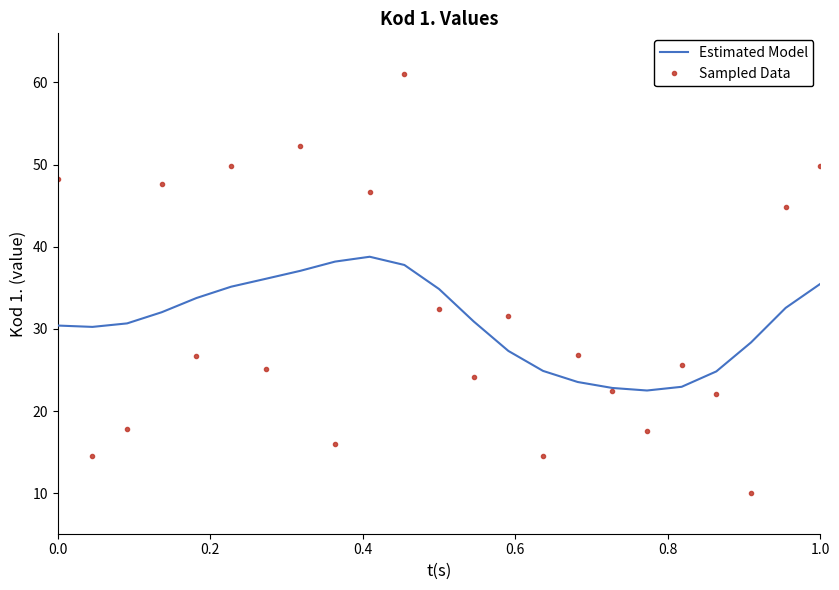

List the series in order of their peak value, highest first.

Sampled Data, Estimated Model